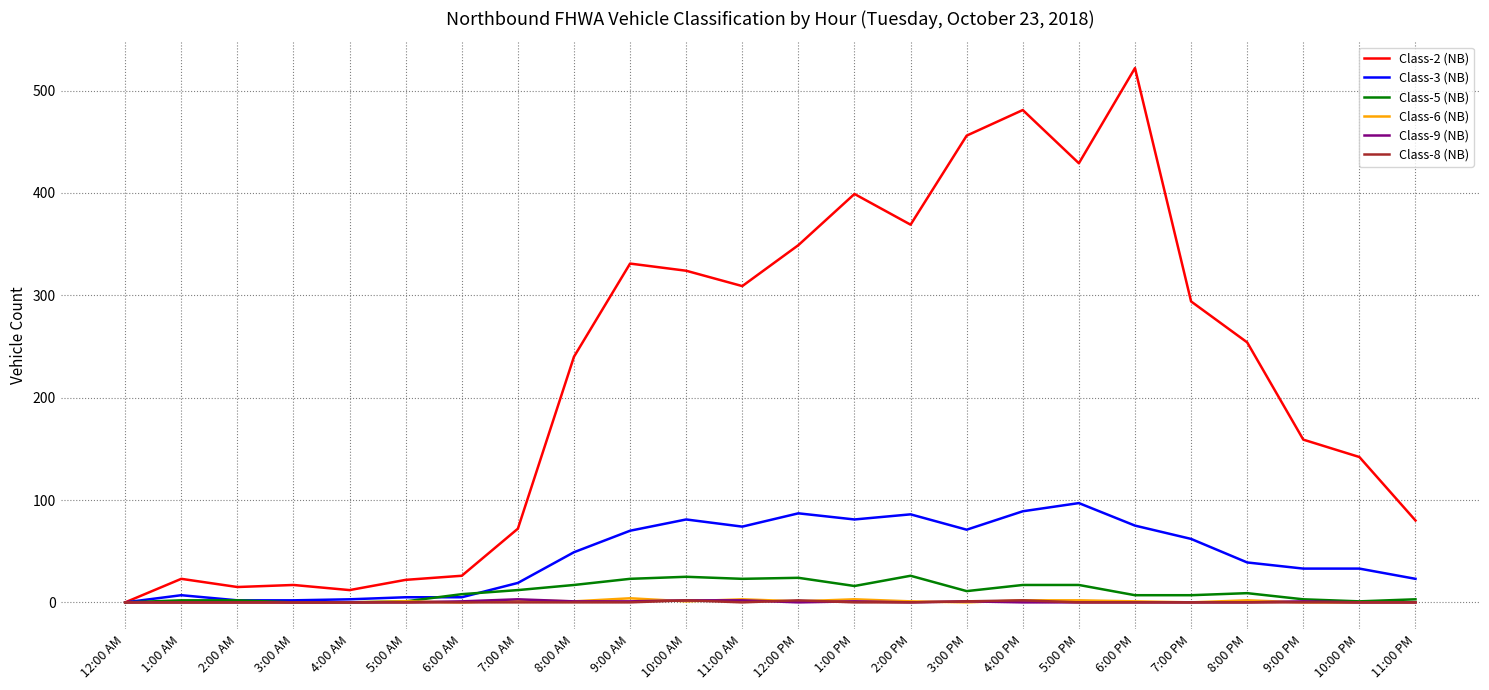

How many values in the Class-6 (NB) series are below 1?

11